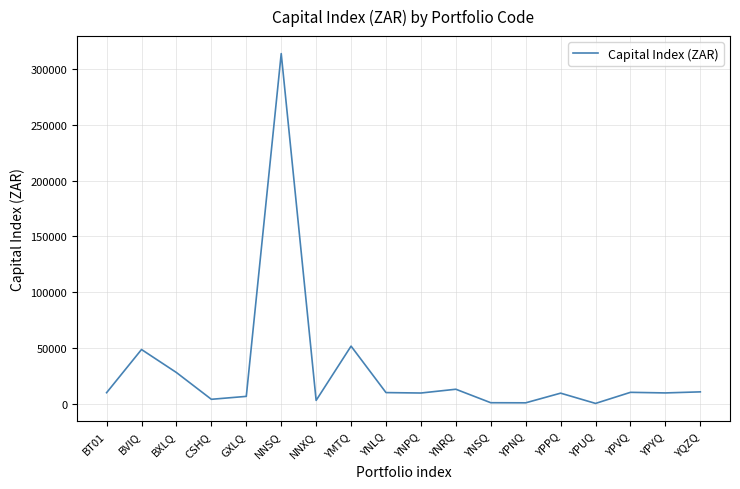

True or false: the data shows 9744.4 at YNPQ.

True